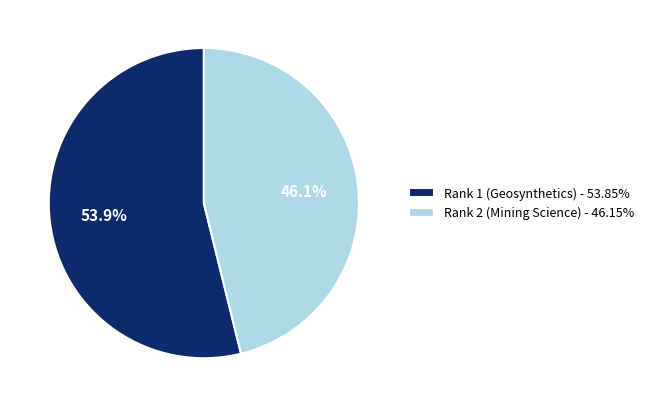

Do Rank 2 (Mining Science) and Rank 1 (Geosynthetics) together represent more than half of the pie?

Yes